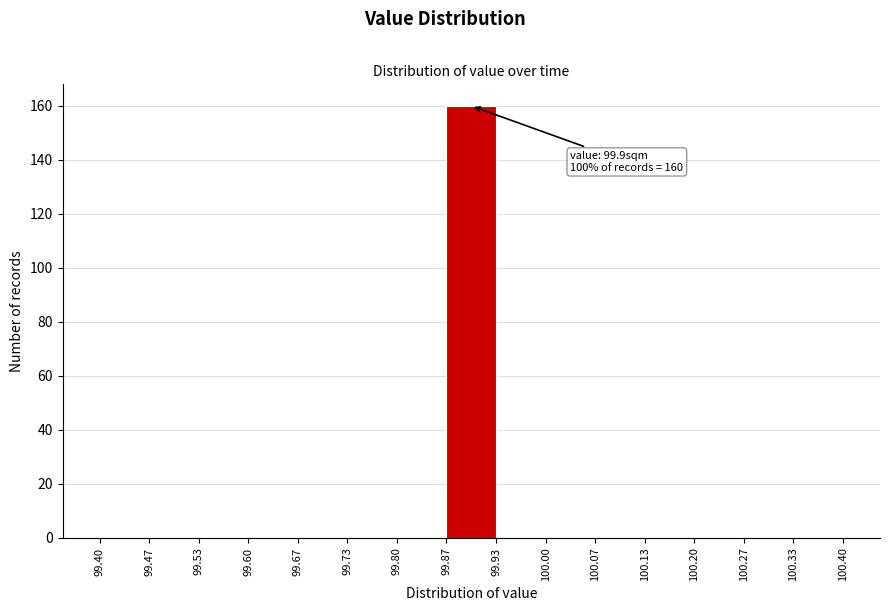

Which range on the x-axis has the tallest bar?

99.87 to 99.93